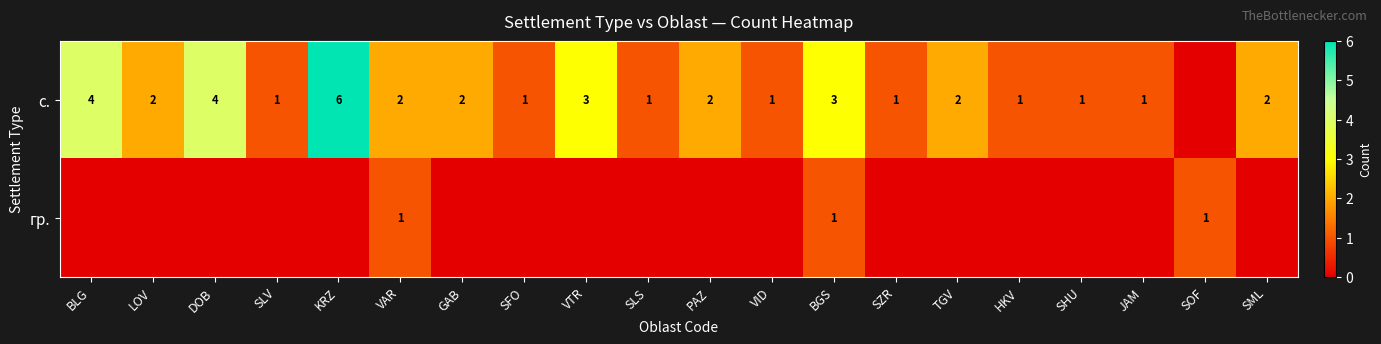

True or false: с. has a value of 0 at SHU.

False